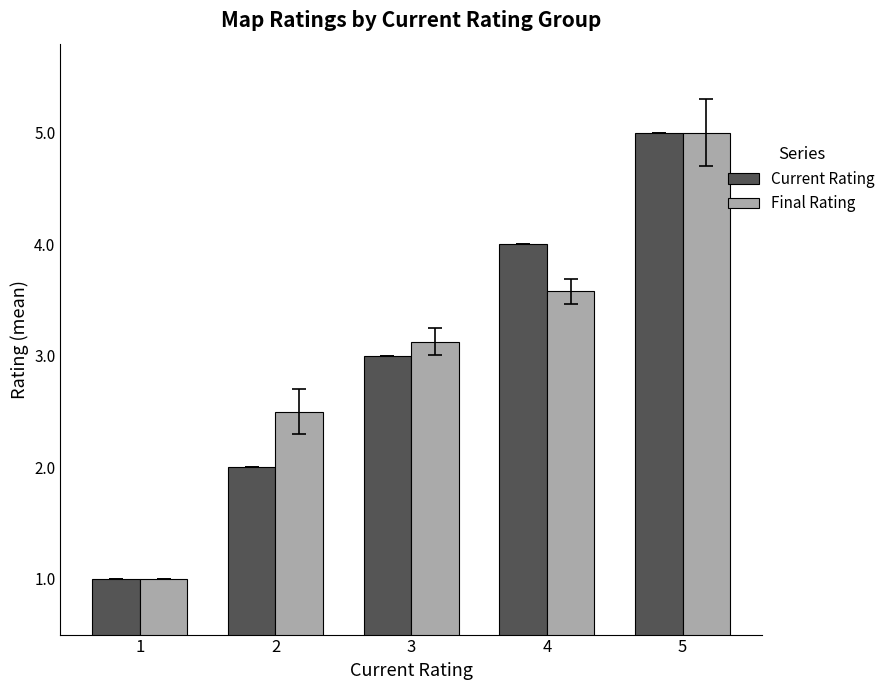

What is the difference between the highest and lowest values at 2?

0.5